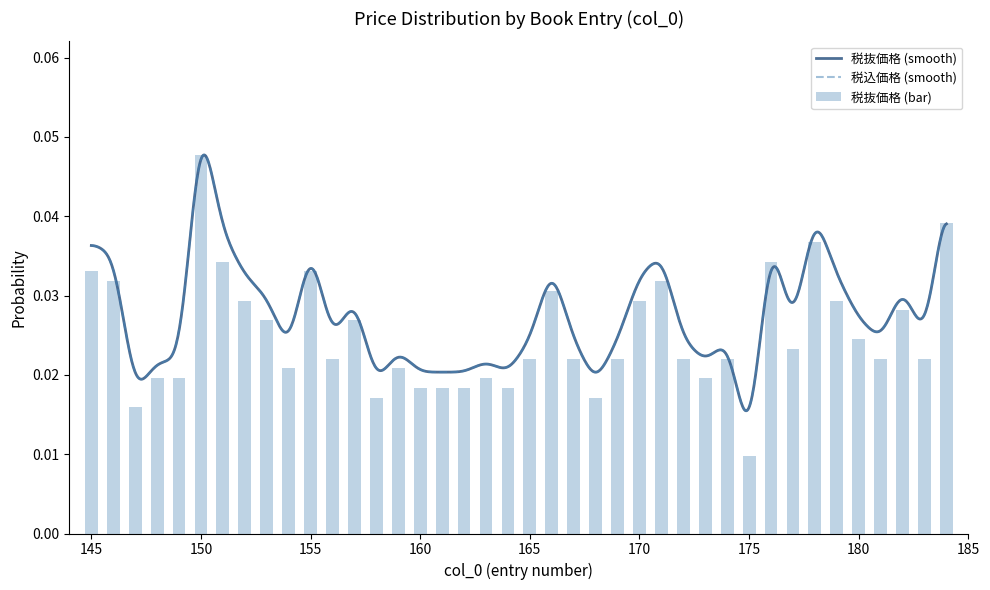

Is it true that the value at 146 is 0.0?

False